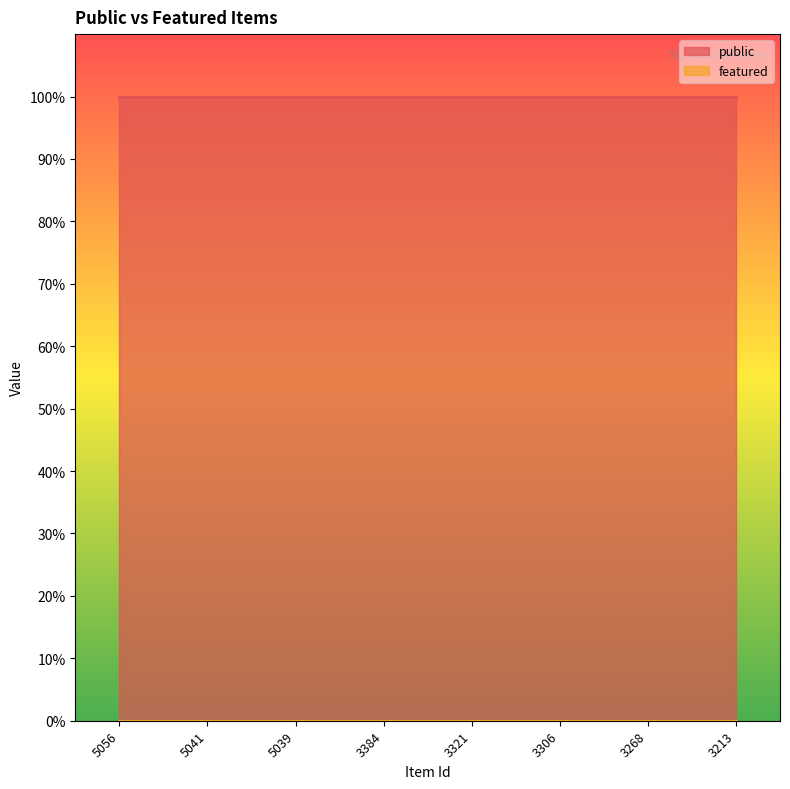

What is the difference between the highest and lowest values at 5056?

1